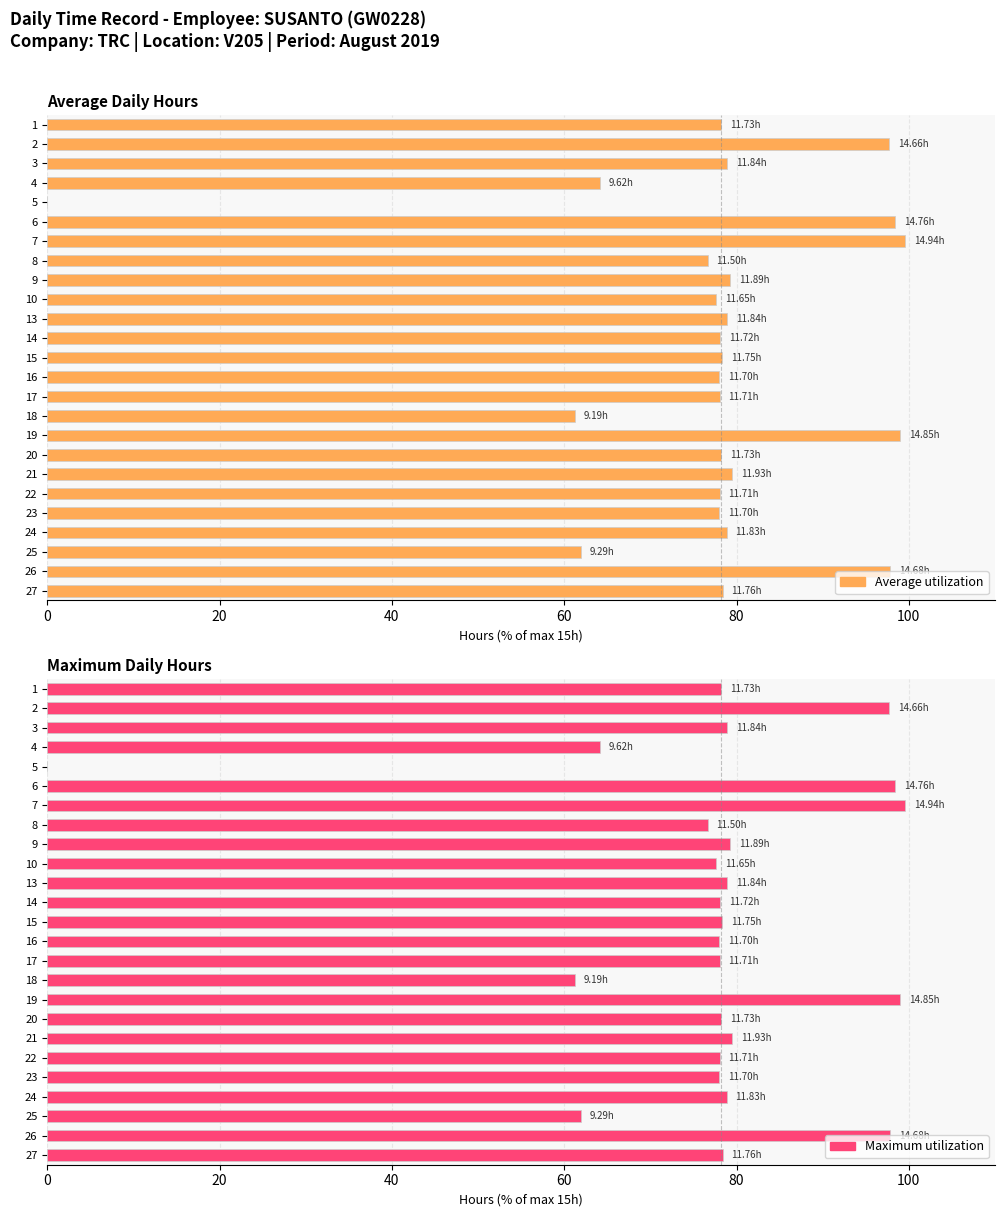

True or false: Average utilization has a value of 34.9 at 22.

False